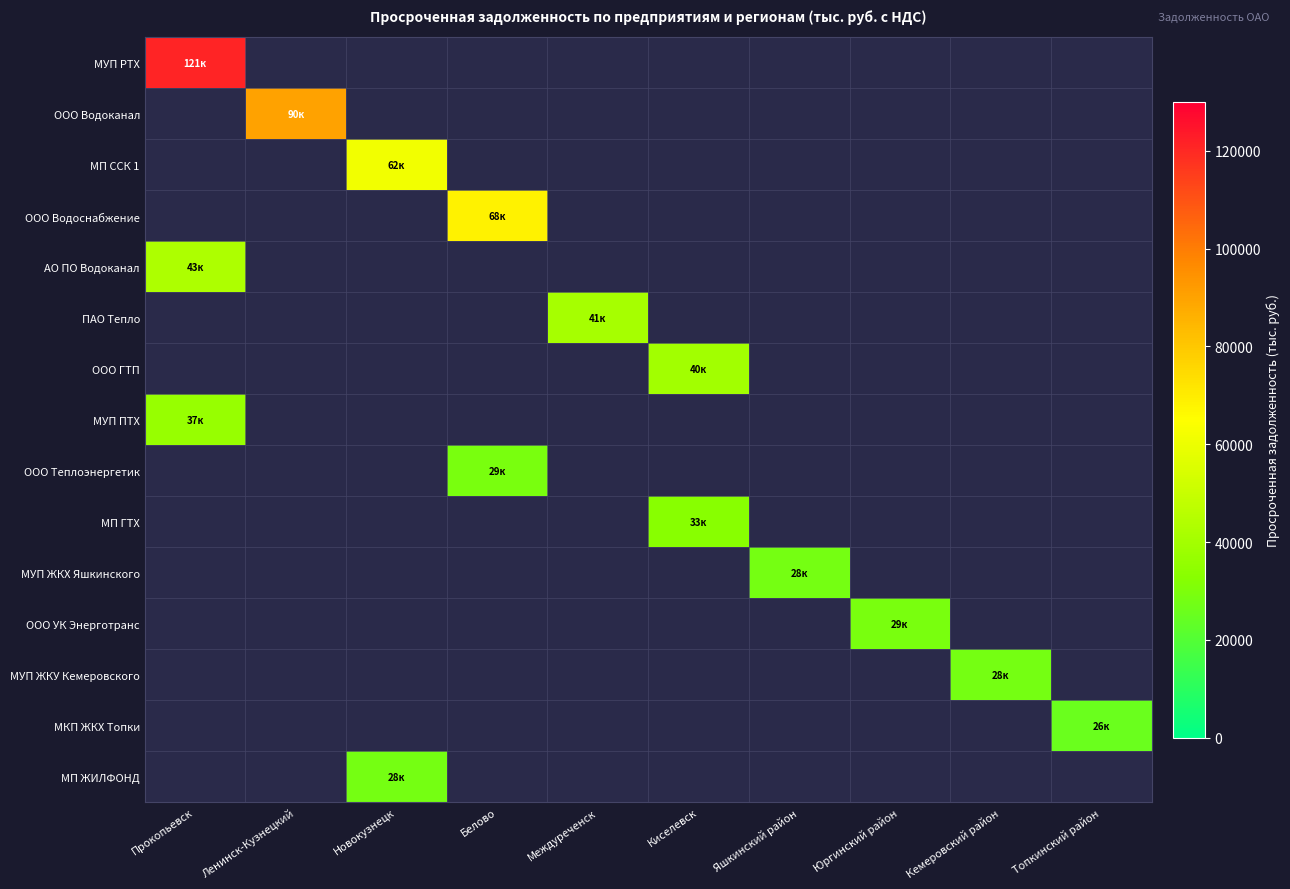

How many distinct data groups are displayed?

15